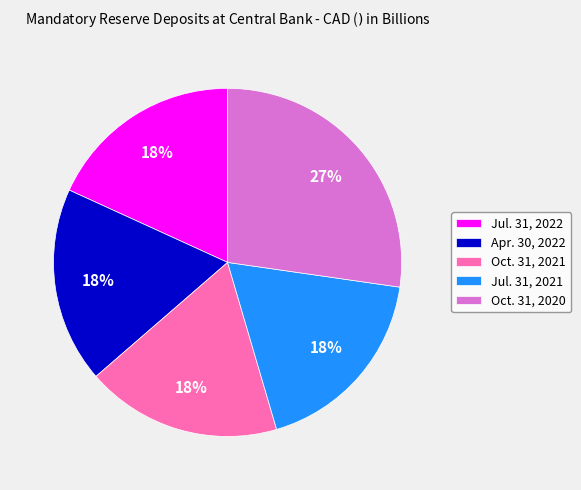

To the nearest percent, what portion does Apr. 30, 2022 represent?

18%